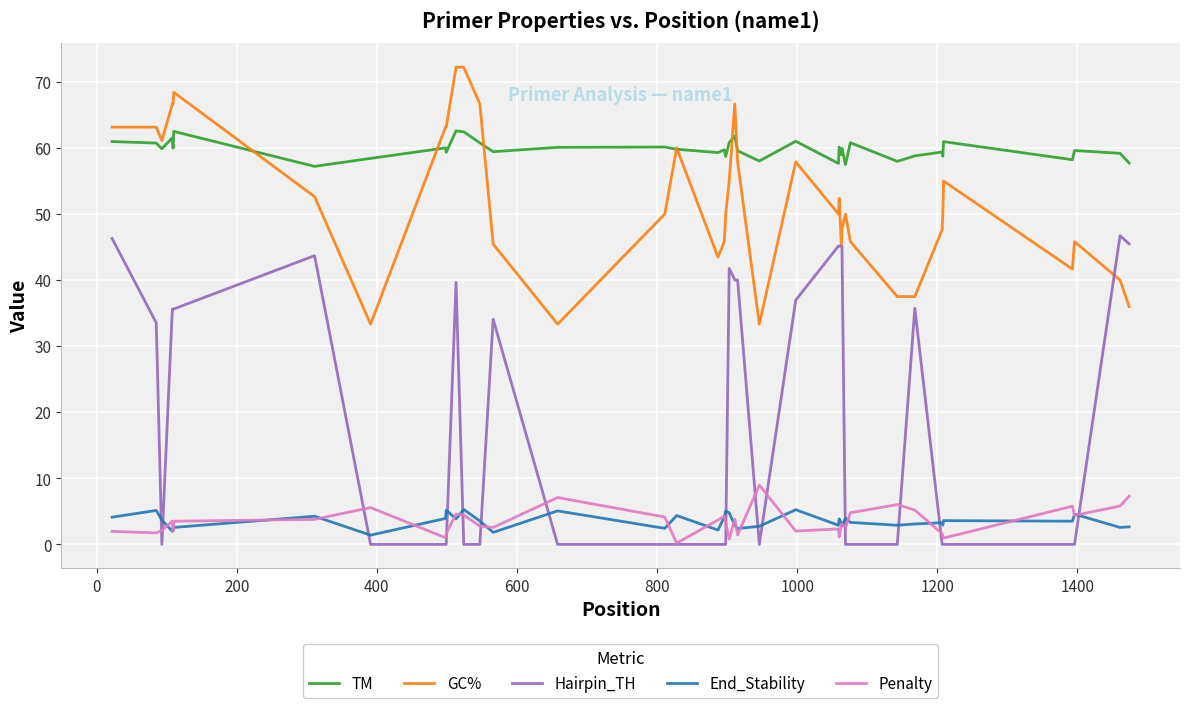

What is the maximum value shown in the chart?

72.2